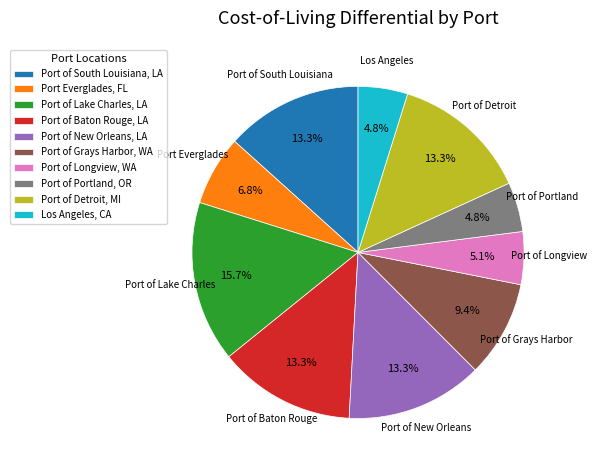

What percentage do Port Everglades, FL and Port of Lake Charles, LA together represent?

22.5%